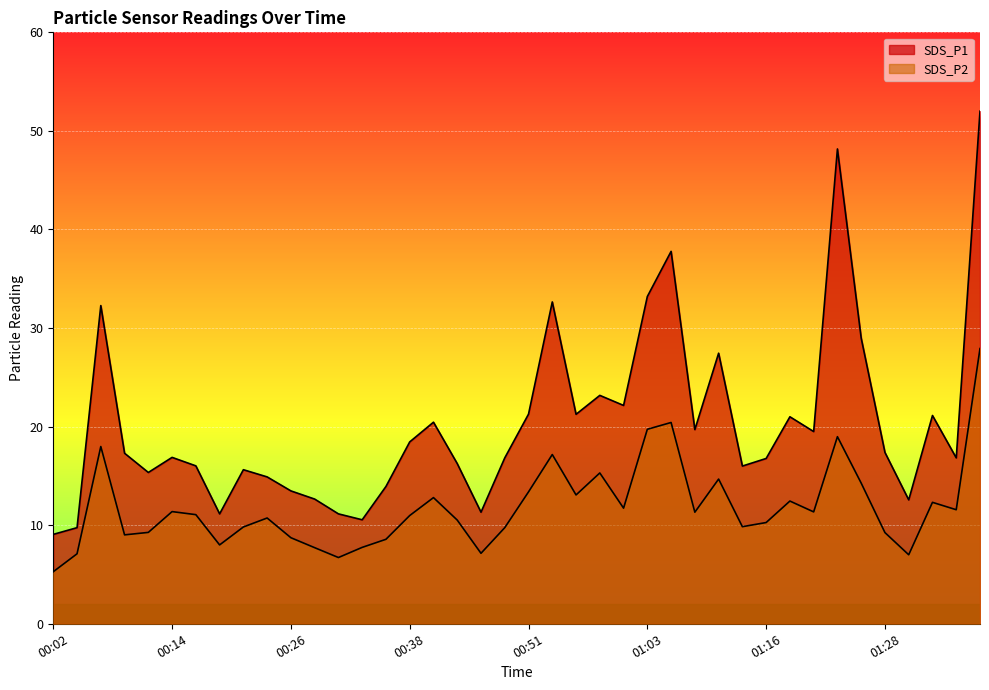

How many categories are shown in the chart?

40